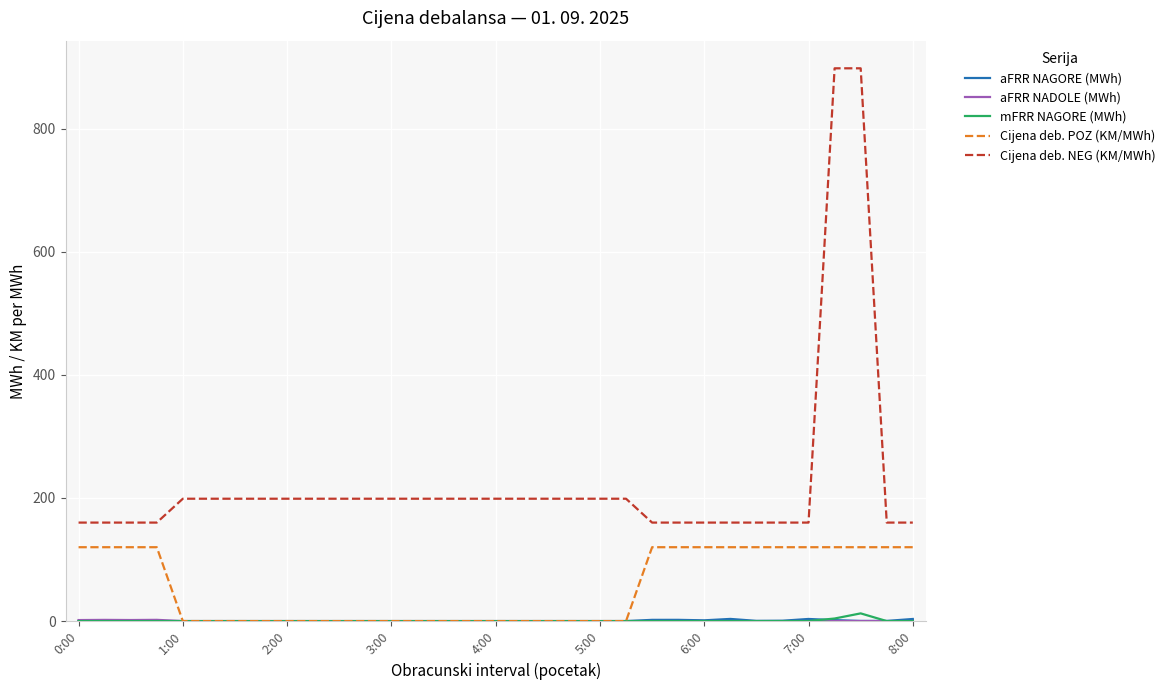

What is the lowest value of the Cijena deb. NEG (KM/MWh) series?

160.0